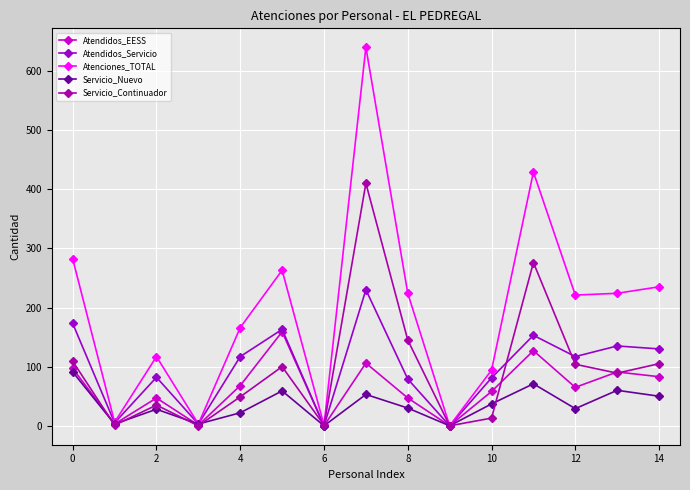

Which series ends up on top after the final intersection of Servicio_Continuador and Atendidos_EESS?

Servicio_Continuador